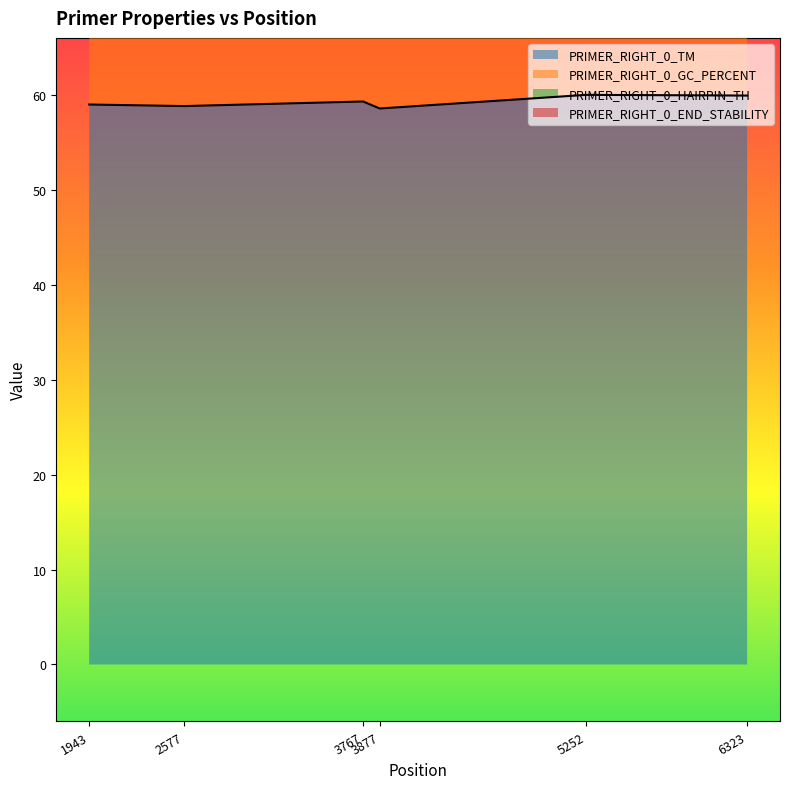

The PRIMER_RIGHT_0_TM series shows 35.9 at 2577. True or false?

False